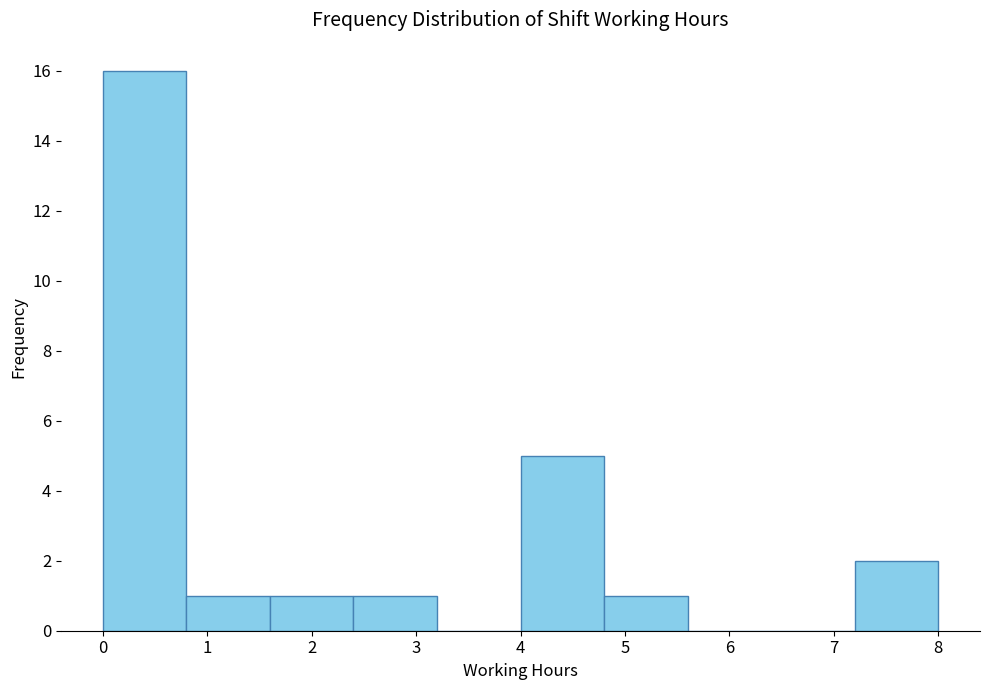

Reading left to right, list every bar in this chart as the range it spans on the x-axis followed by its height. The values are not printed on the chart, so give them approximately, as read against the axis.

0.0 to 0.8: 16
0.8 to 1.6: 1
1.6 to 2.4: 1
2.4 to 3.2: 1
3.2 to 4.0: 0
4.0 to 4.8: 5
4.8 to 5.6: 1
5.6 to 6.4: 0
6.4 to 7.2: 0
7.2 to 8.0: 2